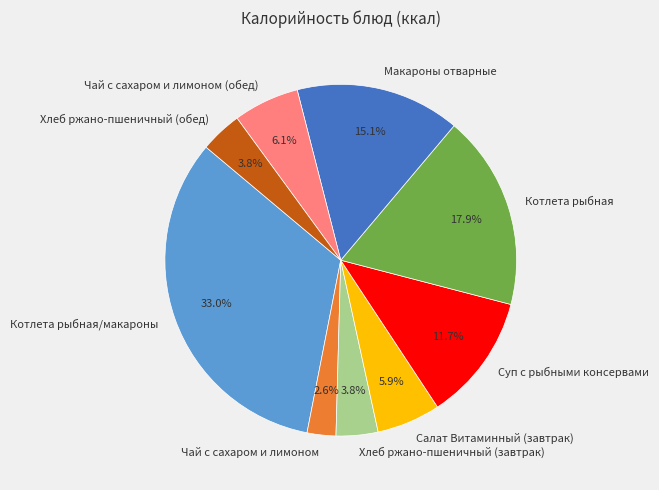

Which category has the smallest portion of the pie?

Чай с сахаром и лимоном